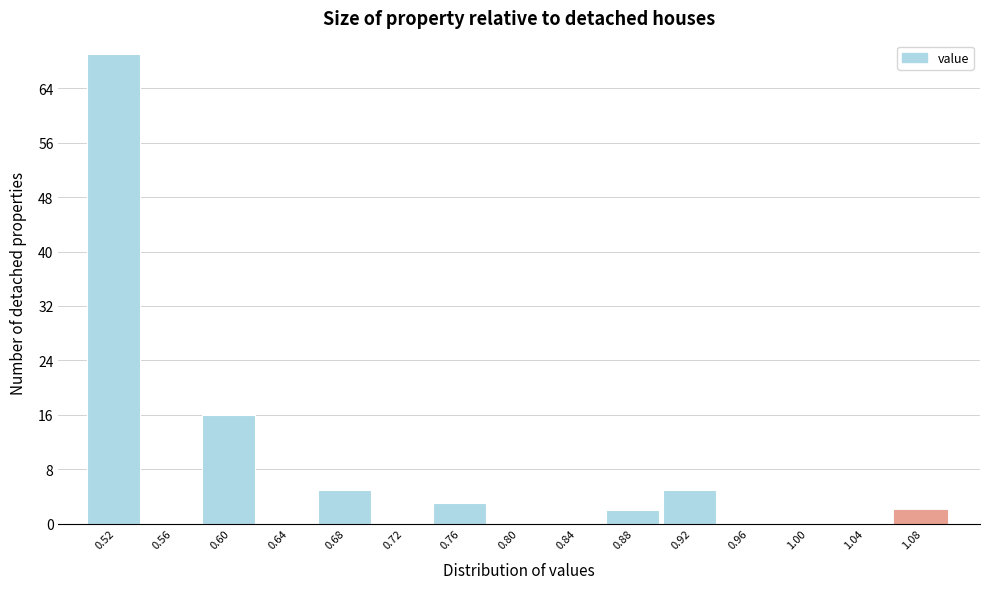

What is the height of the bar covering 0.50 to 0.54 on the x-axis? The values are not printed on the chart, so give them approximately, as read against the axis.

69